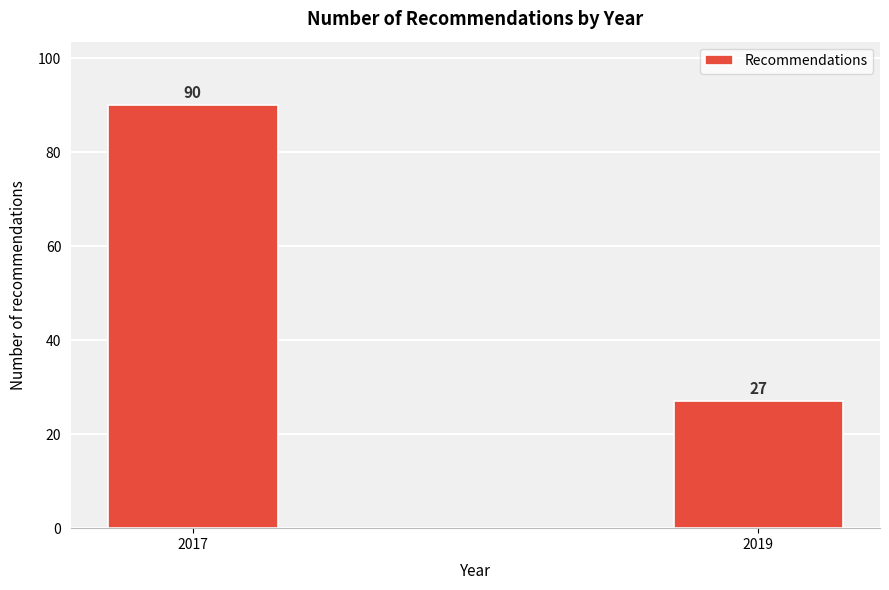

Reading right to left, transcribe all the data shown in this chart.

27	90